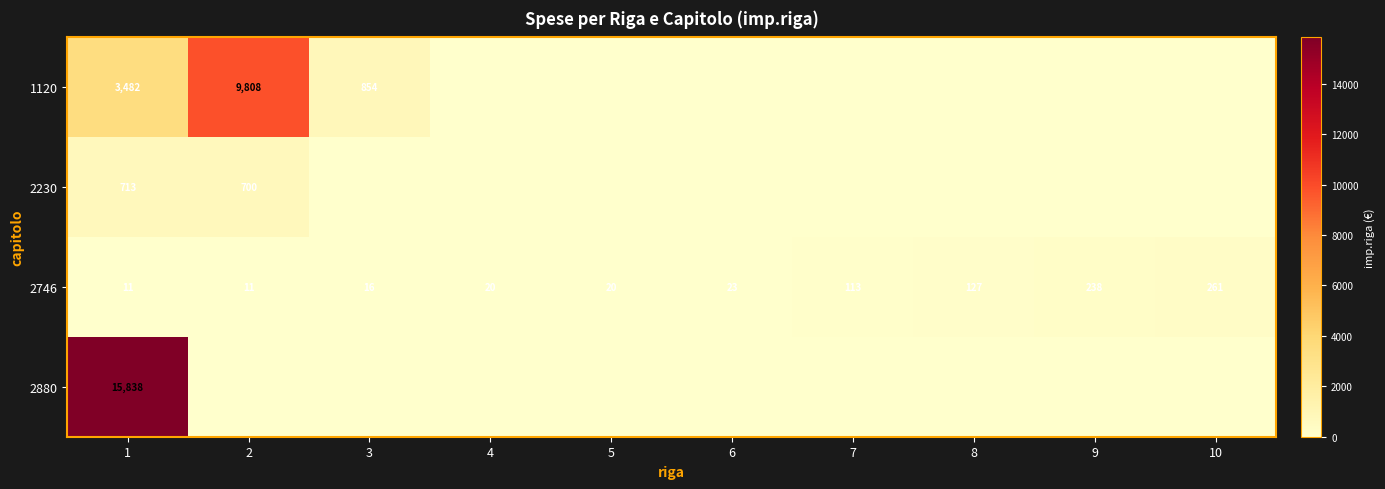

What is the difference between the 2746 values at 8 and 10?

134